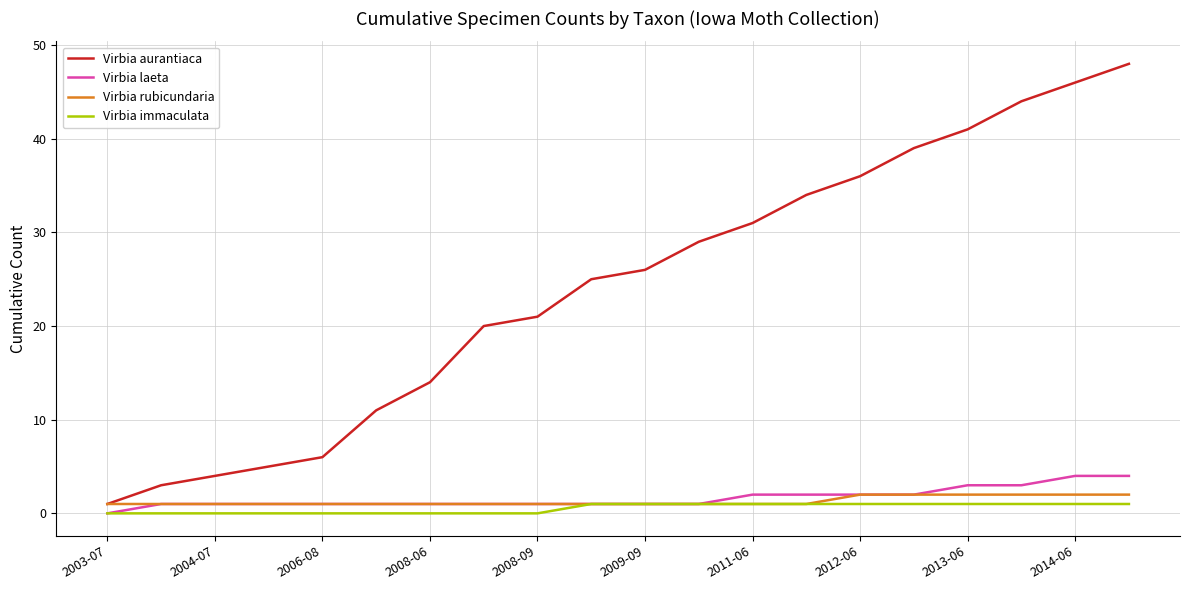

Does the chart display data point markers on the line(s)?

No